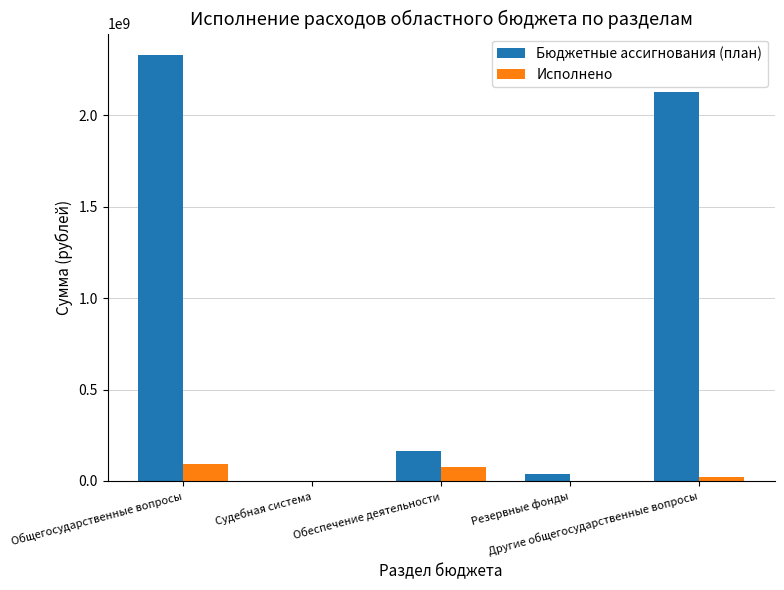

Which series changed the most between Обеспечение деятельности and Другие общегосударственные вопросы?

Бюджетные ассигнования (план)